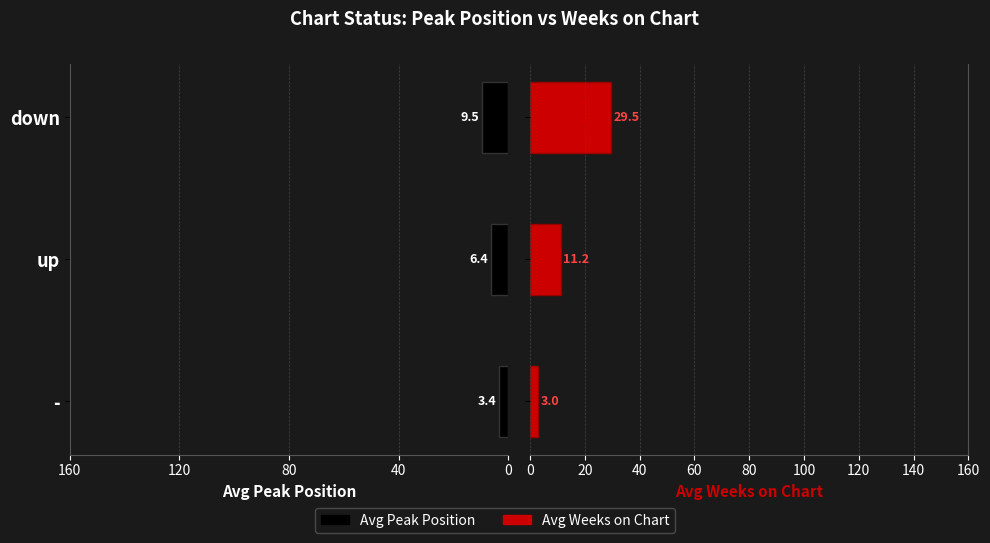

Rank the series by their average value, from highest to lowest.

Avg Weeks on Chart, Avg Peak Position